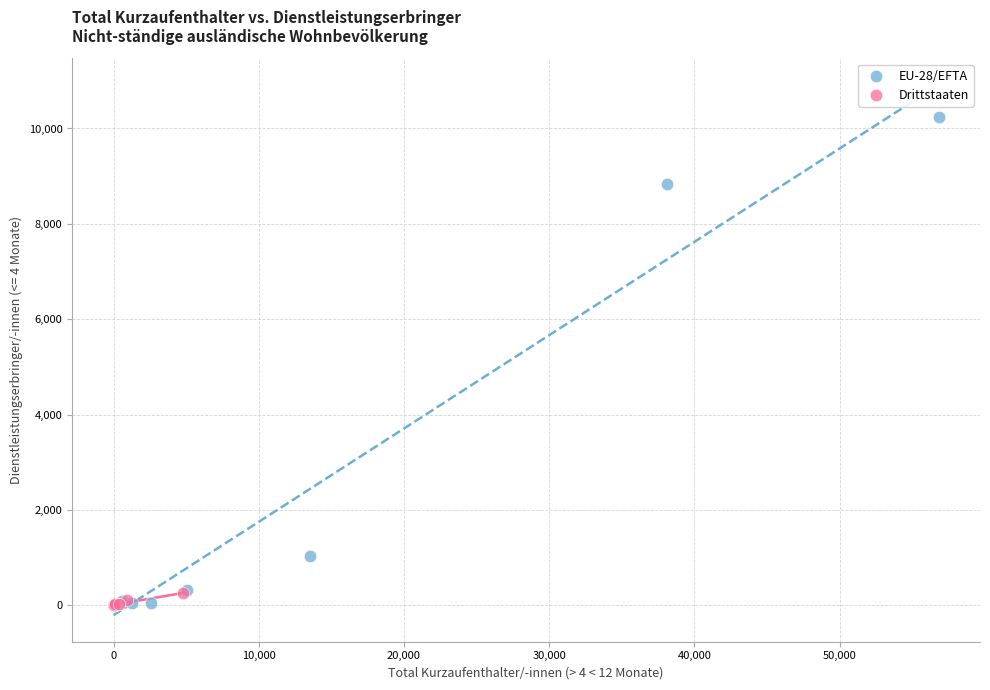

Which series has the widest spread of Y values?

EU-28/EFTA